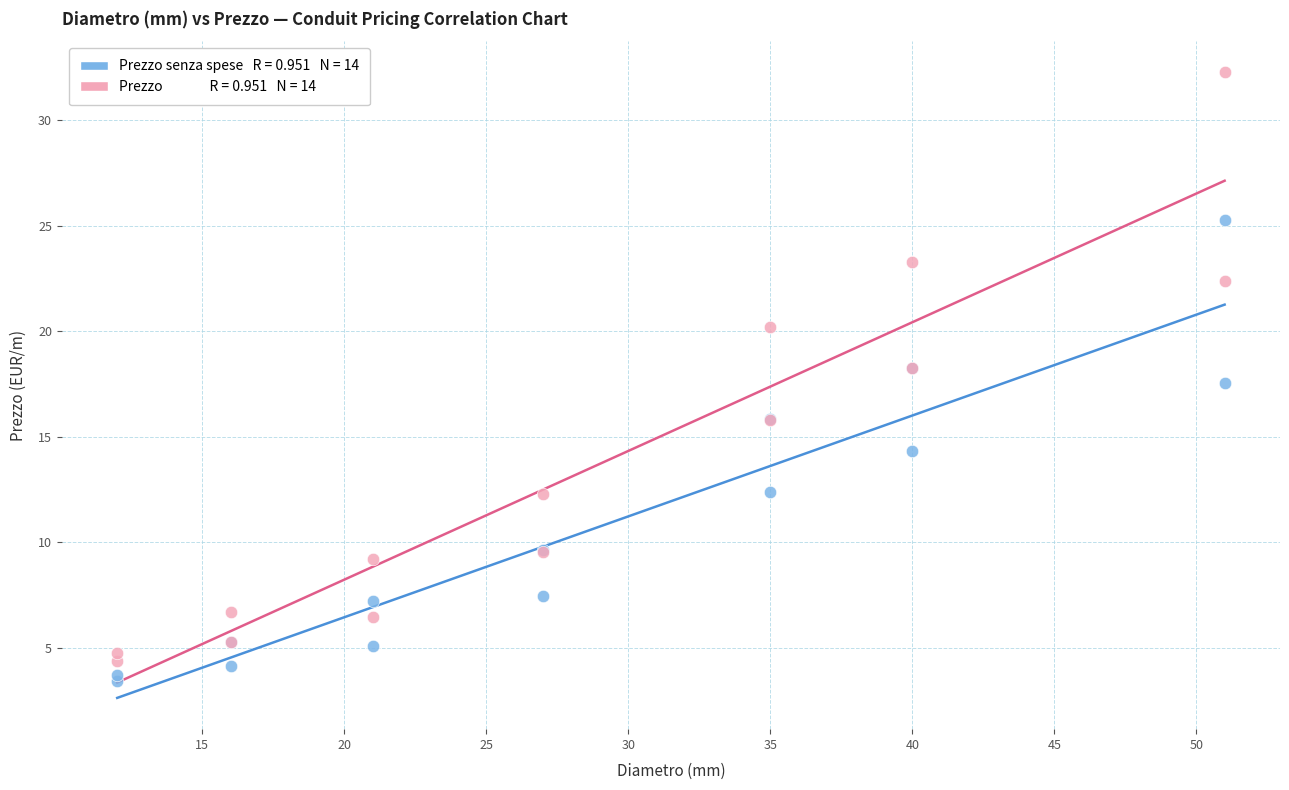

Across all series, what Y value is closest to 17?

17.6